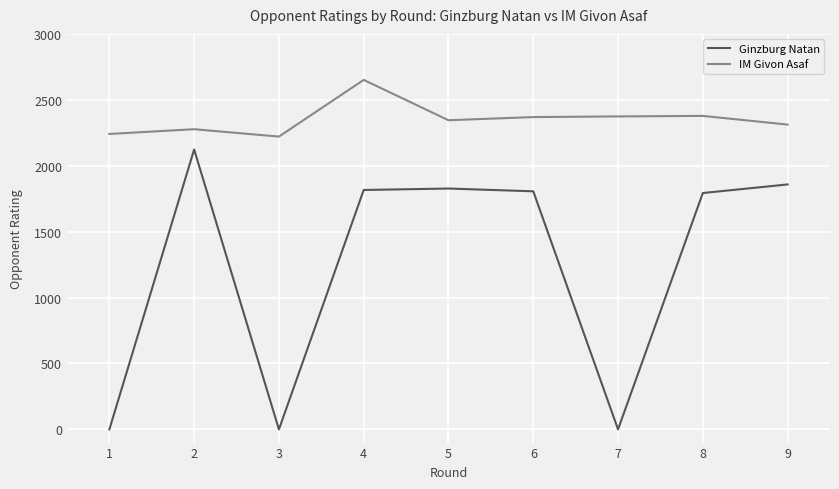

What is the average value of the IM Givon Asaf series?

2352